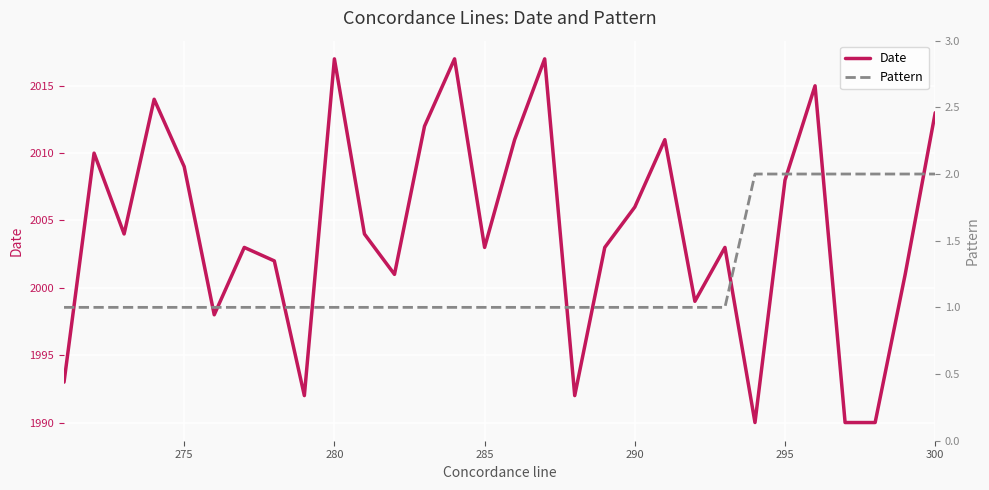

Rank the series by their average value, from lowest to highest.

Pattern, Date